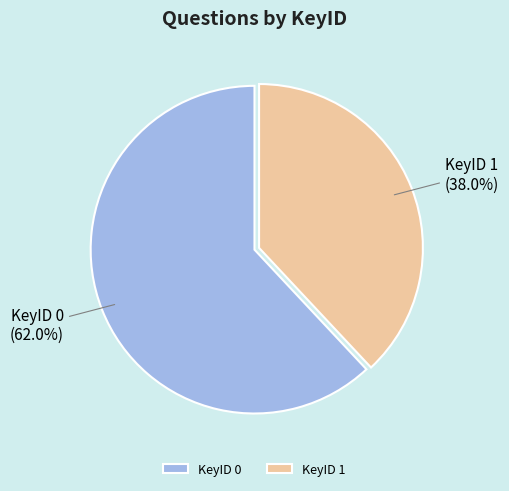

What is the smallest slice in the pie chart?

KeyID 1